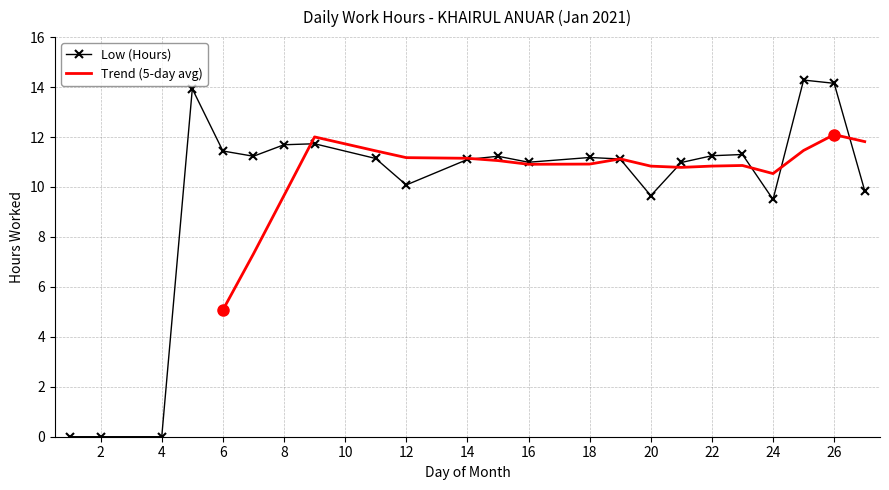

Is it true that the value at 2 is 9.8?

False